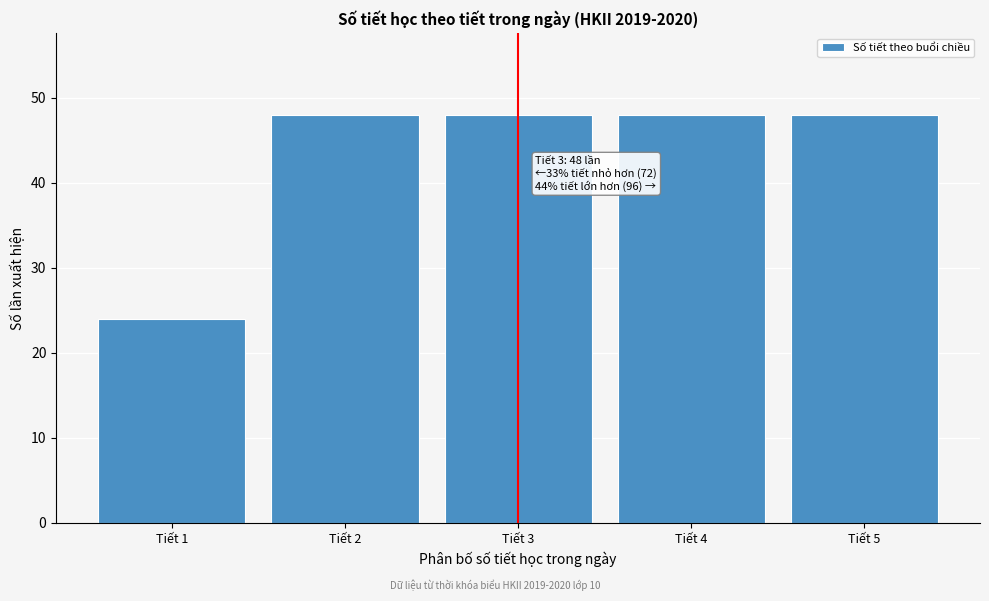

Reading left to right, list all the values displayed in this chart.

Tiết 1=24	Tiết 2=48	Tiết 3=48	Tiết 4=48	Tiết 5=48